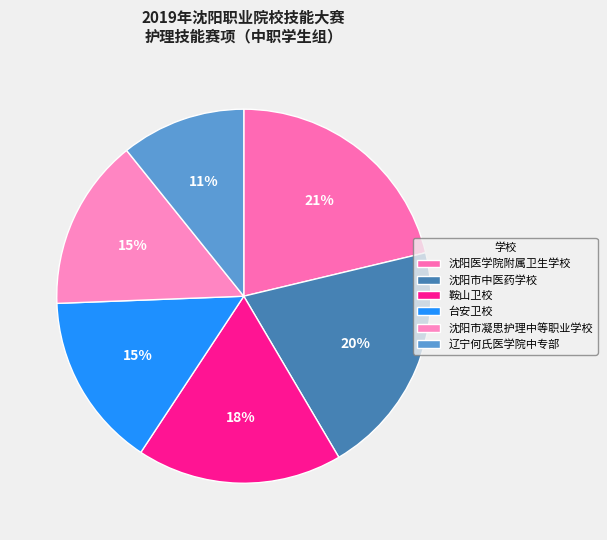

Is it true that 沈阳医学院附属卫生学校 is 30% of the pie?

False